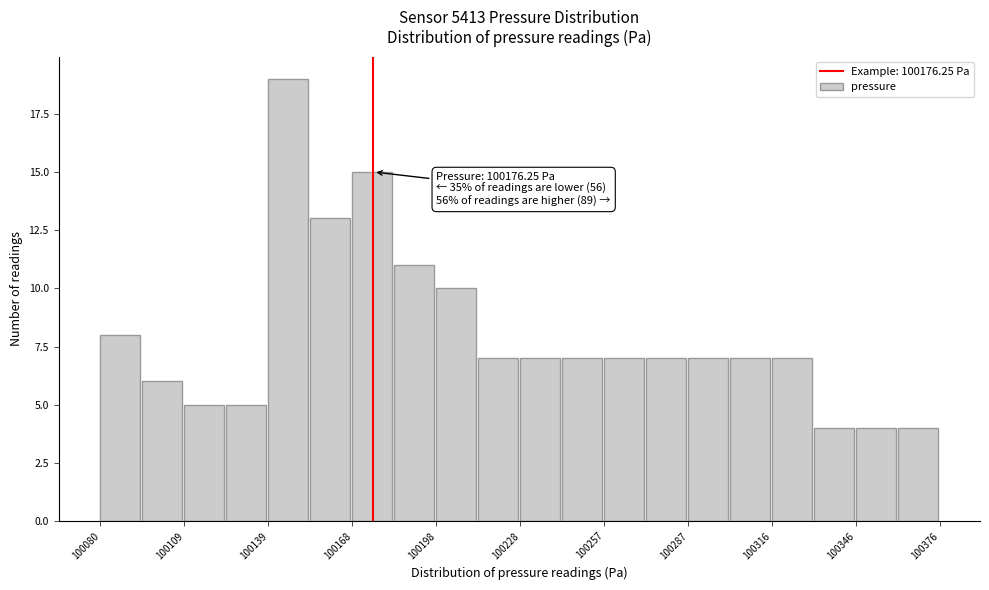

Read against the x-axis, roughly where is the centre of the tallest bar?

100145